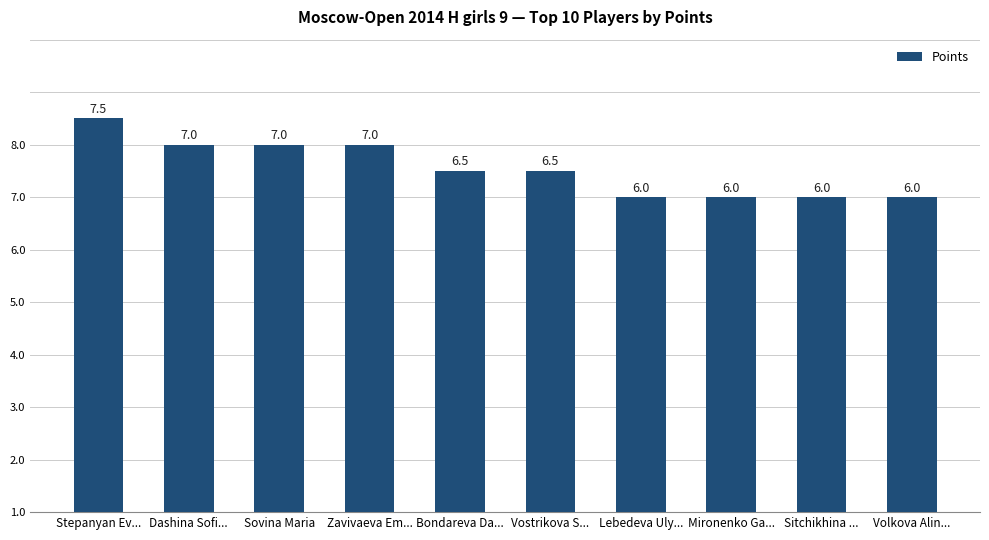

Read the value at Mironenko Ga....

6.0